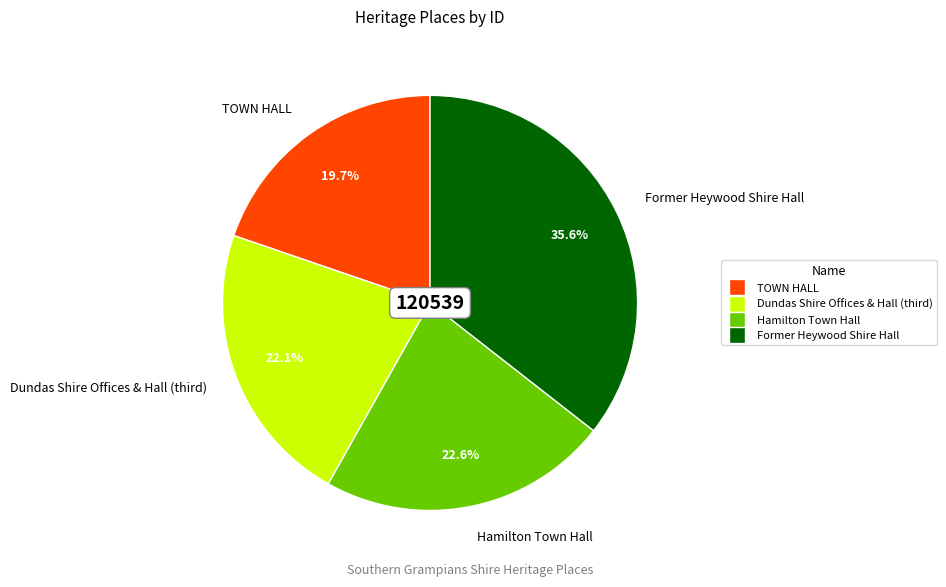

What is the smallest slice in the pie chart?

TOWN HALL